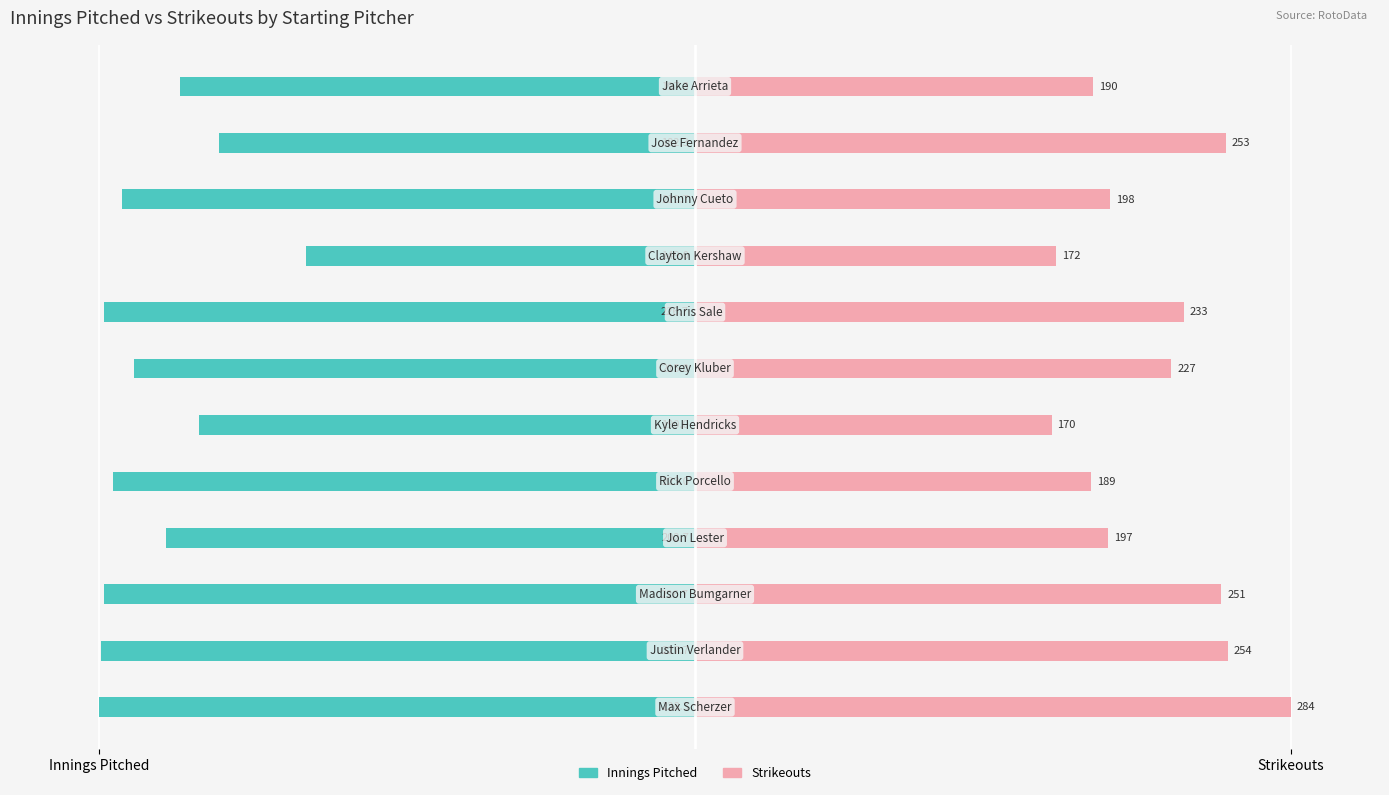

What is the difference between the Strikeouts values at Innings Pitched and Strikeouts?

10.6